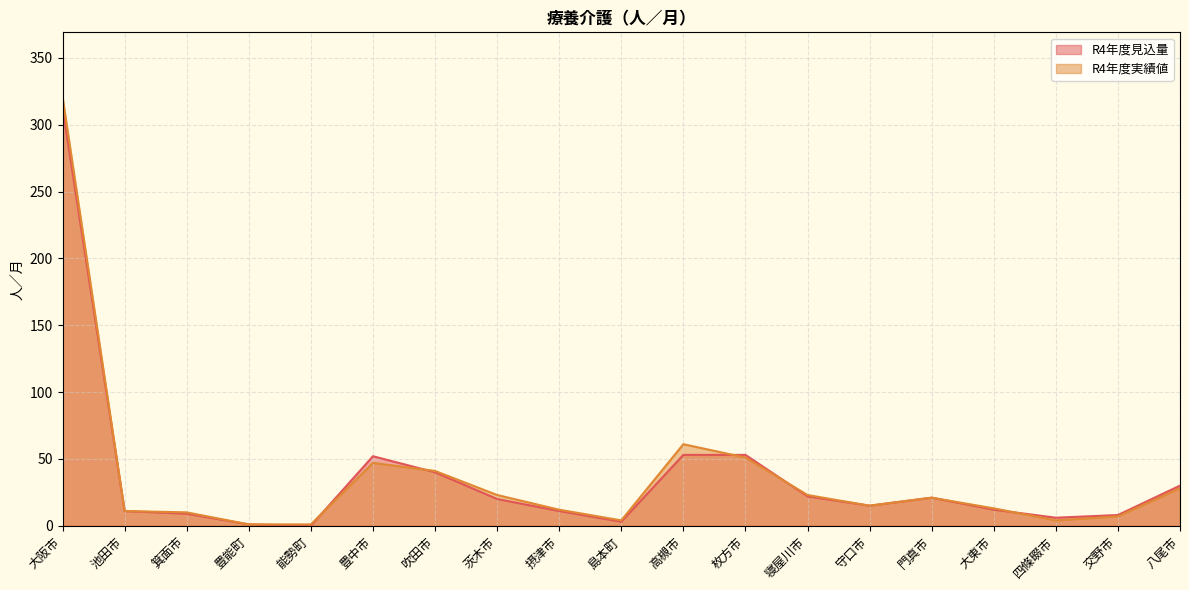

The R4年度実績値 series shows 11 at 池田市. True or false?

True